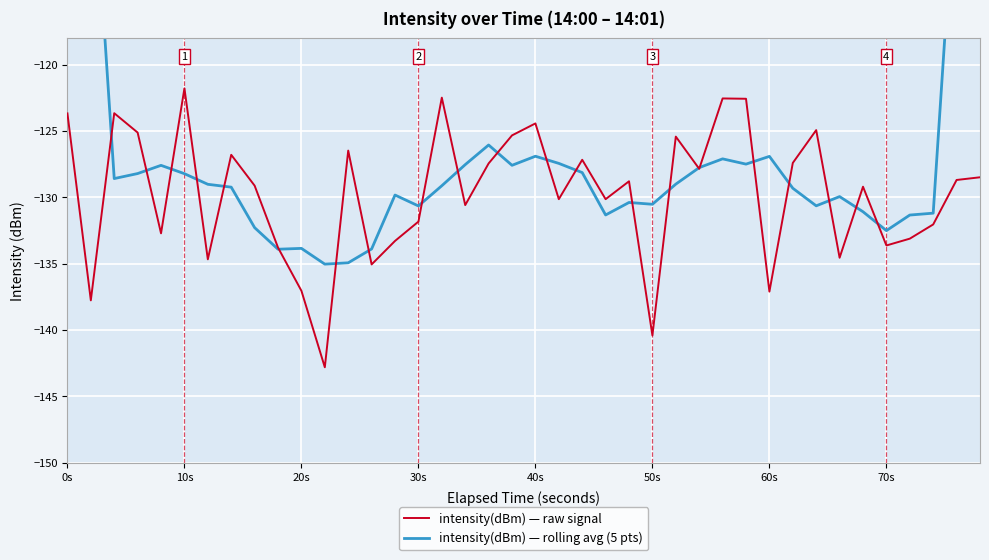

What is the maximum value for intensity(dBm) — raw signal?

-121.8